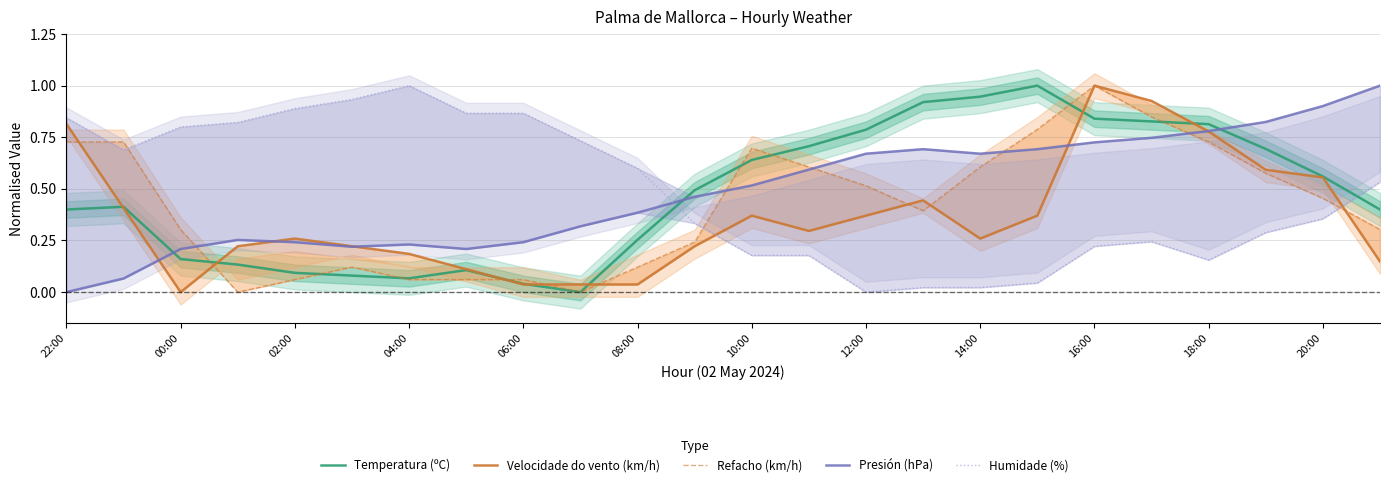

Is the value of Temperatura (ºC) at 08:00 greater than the value of Presión (hPa) at 08:00?

No